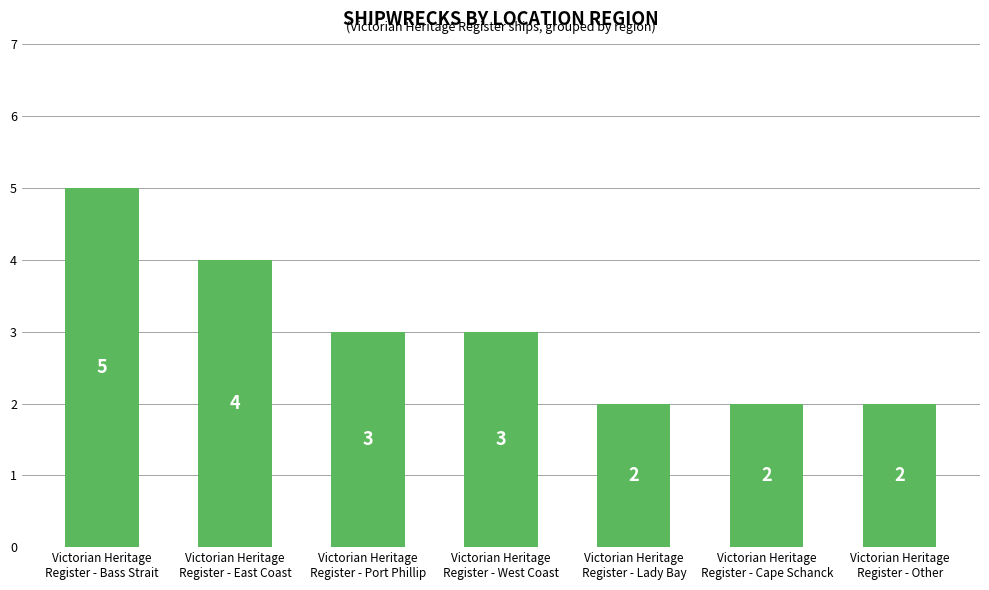

What is the difference between the maximum and second lowest values?

3